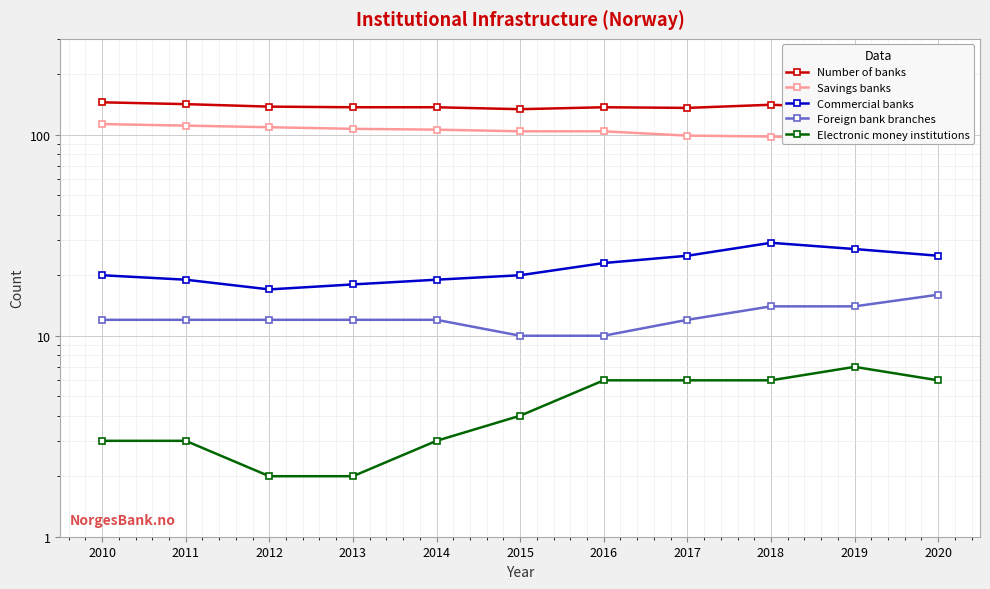

What is the sum of all Commercial banks values?

242